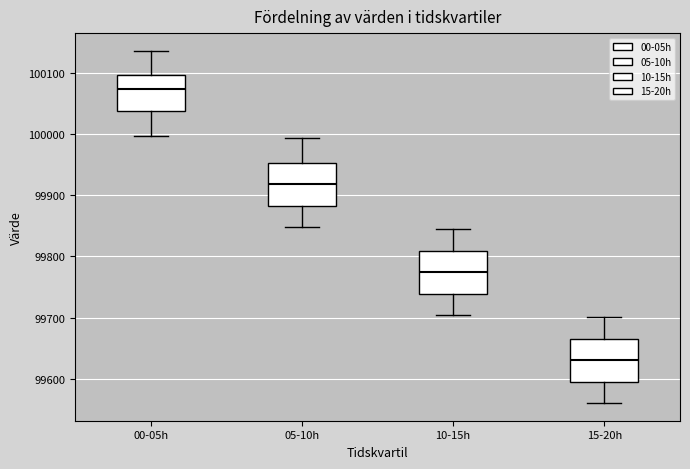

Which box's median line is the lowest?

15-20h